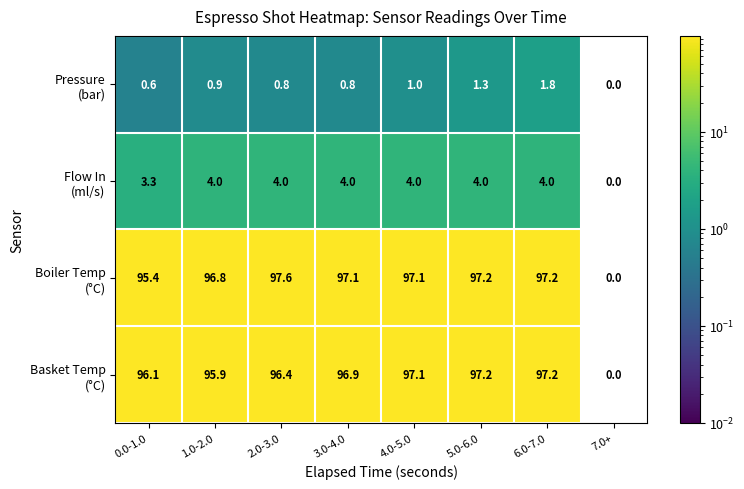

Which label corresponds to the largest value in the chart?

2.0-3.0